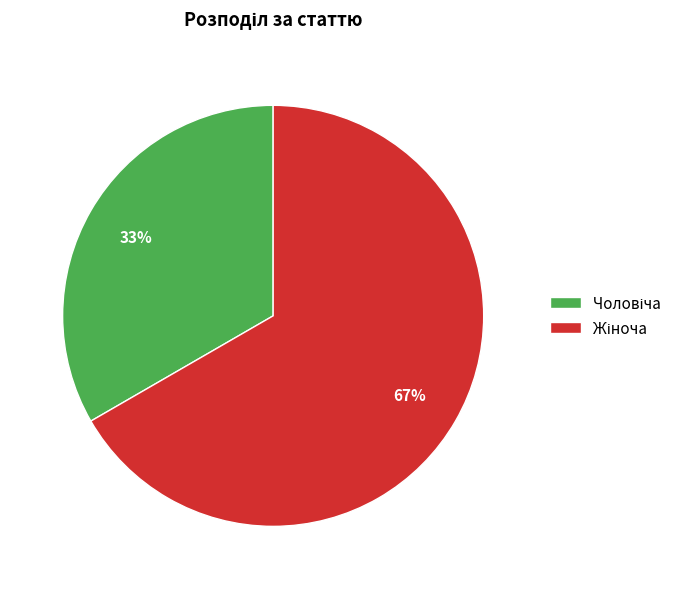

Does any single category account for the majority?

Yes